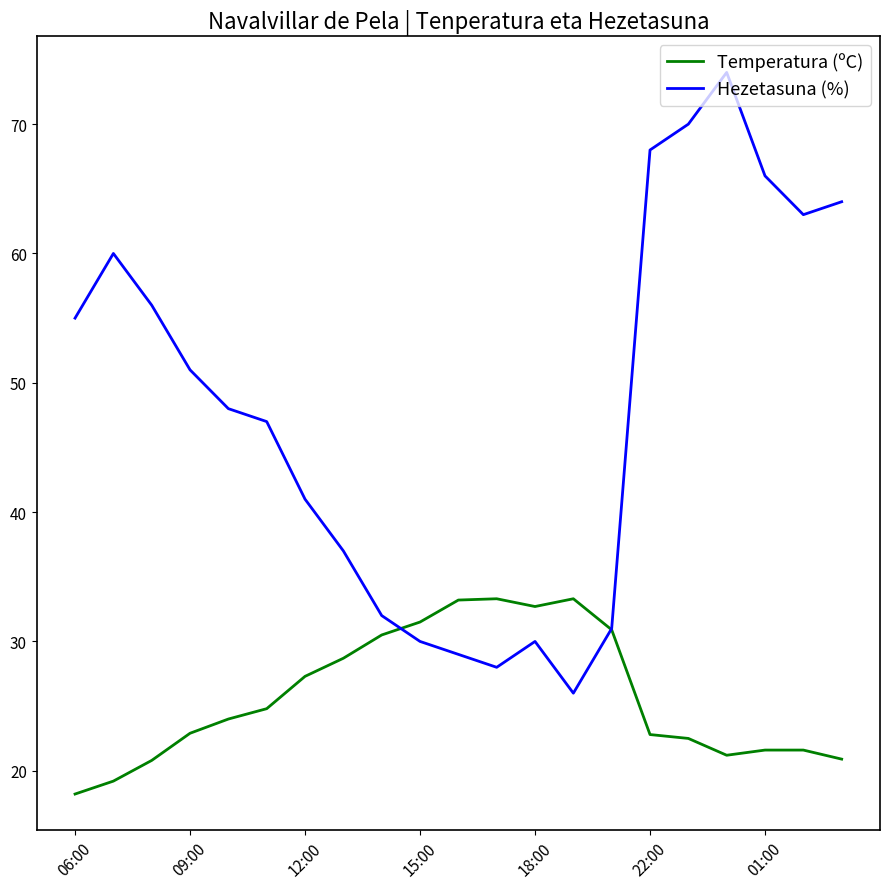

Rank the series by their maximum value, from lowest to highest.

Temperatura (ºC), Hezetasuna (%)